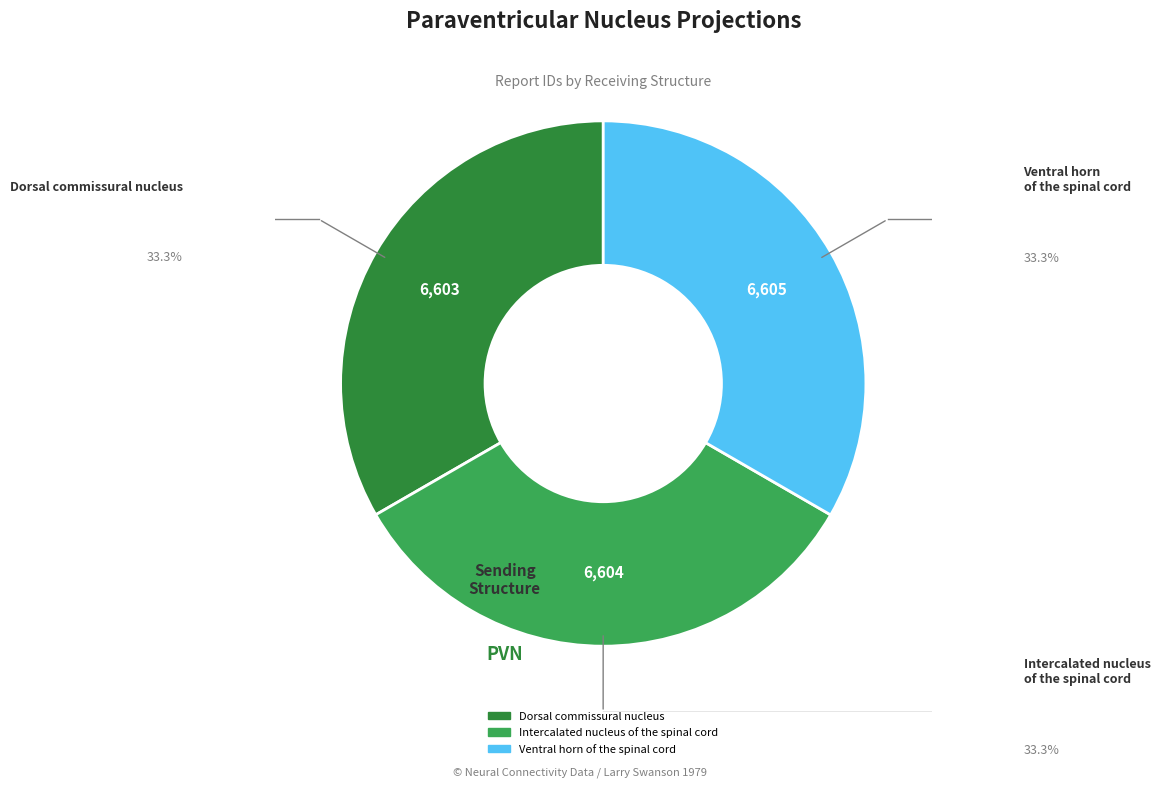

Is the sum of Dorsal commissural nucleus and Intercalated nucleus of the spinal cord greater than half?

Yes